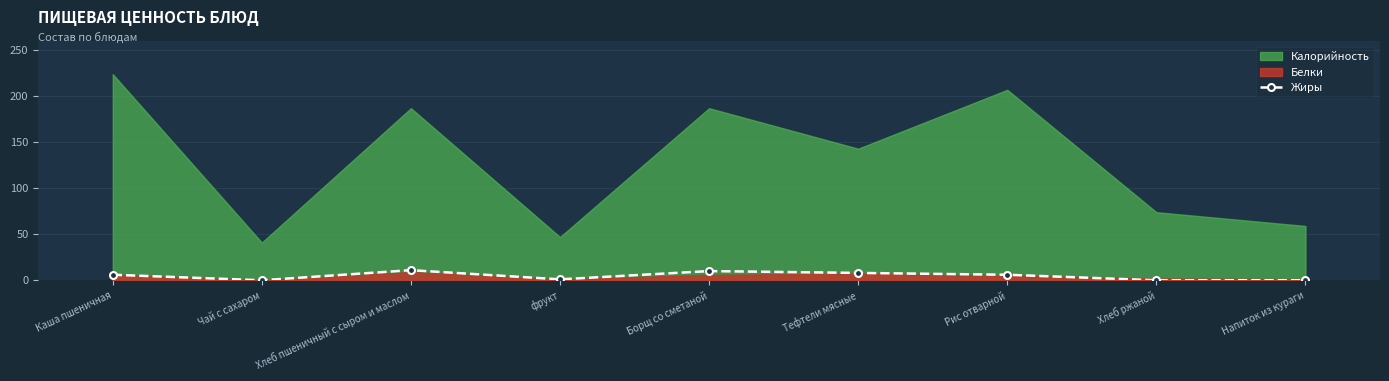

The value at Борщ со сметаной is 10. True or false?

True